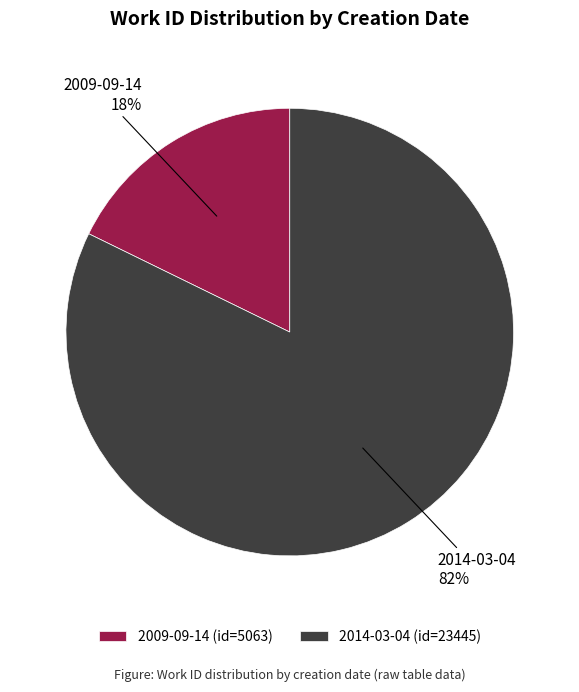

What percentage is the 2014-03-04 slice, to the nearest percent?

82%